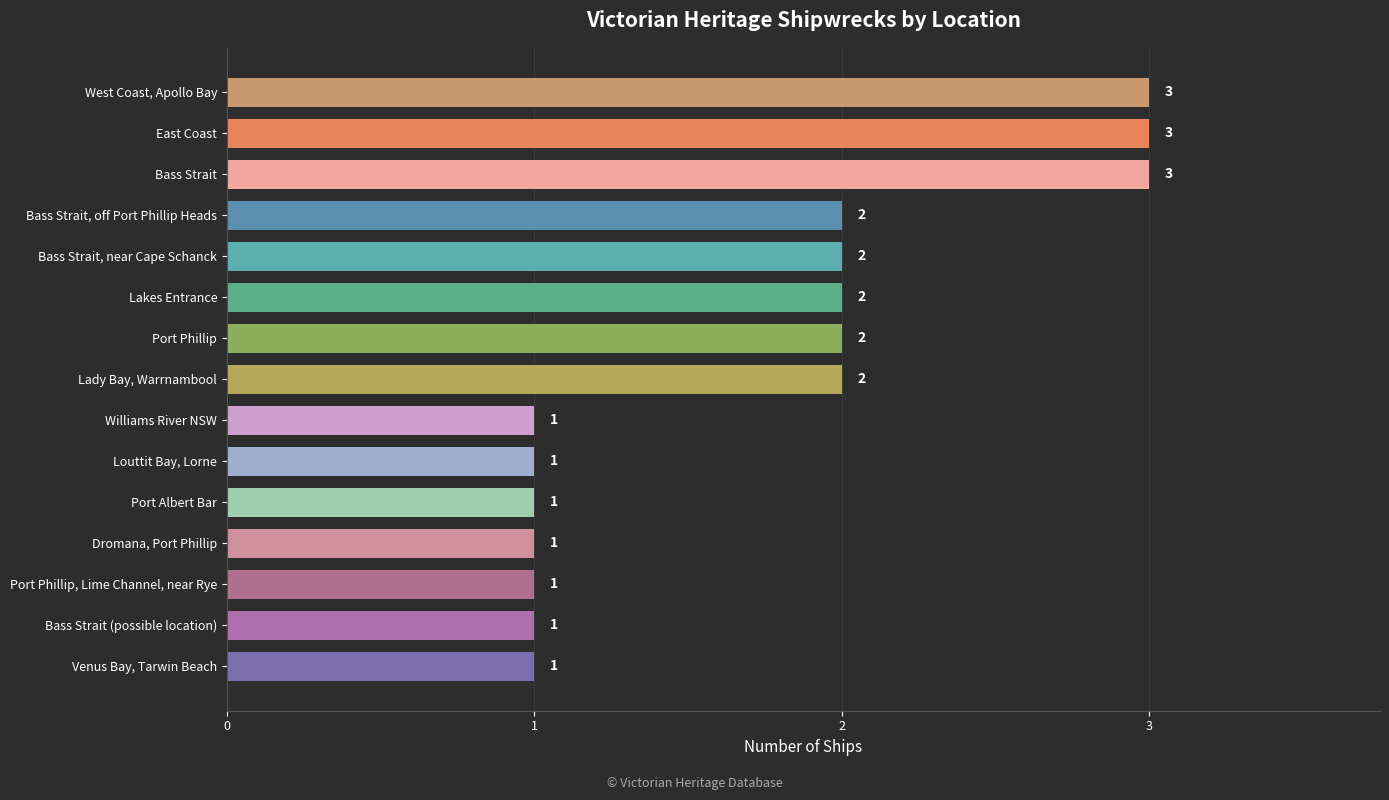

What is the sum of all values?

26